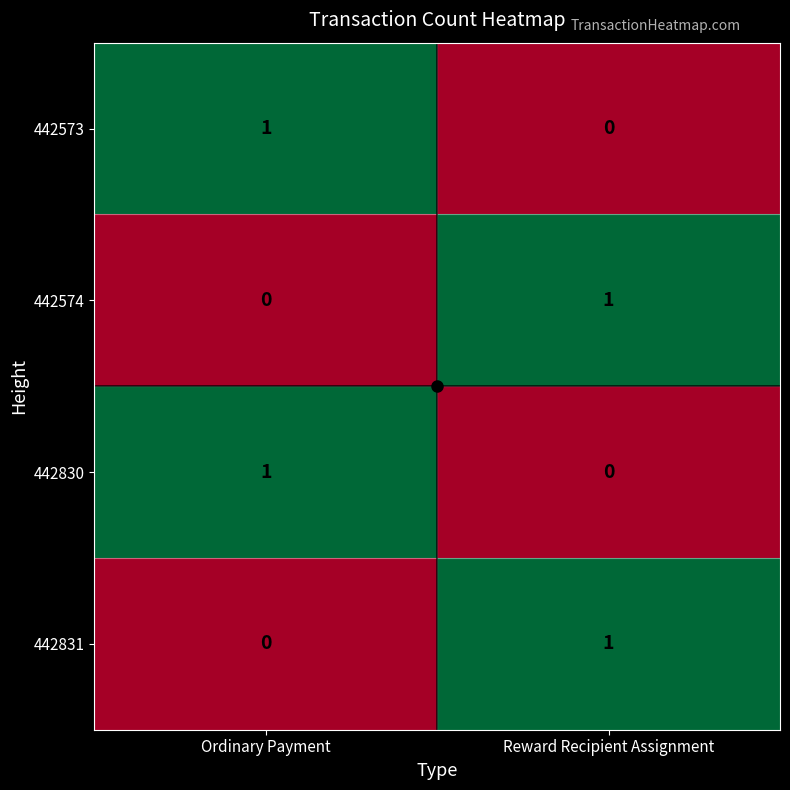

List the labels in order of 442574 value, largest first.

Reward Recipient Assignment, Ordinary Payment